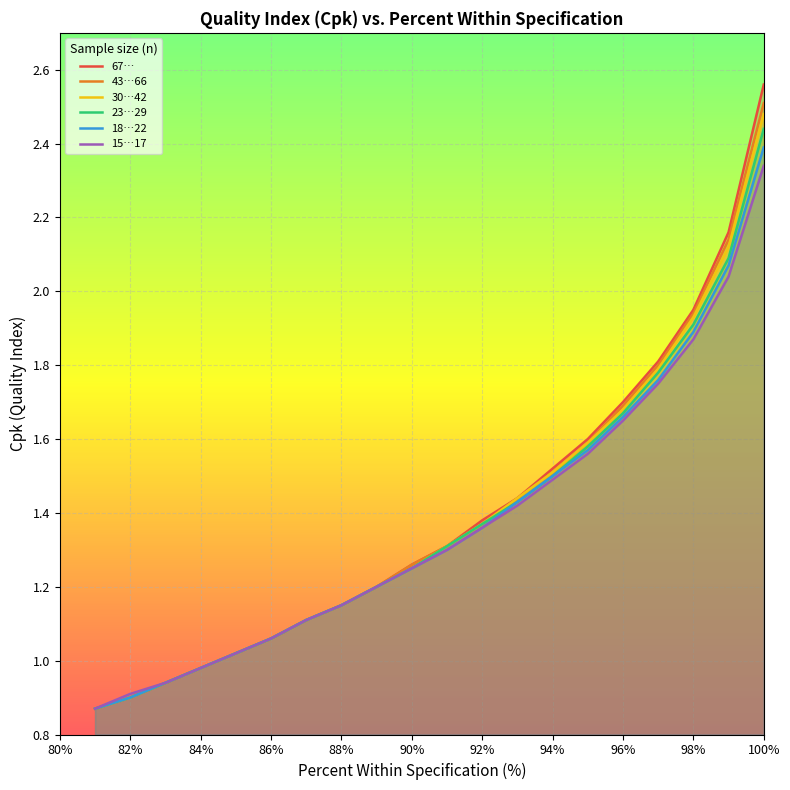

What is the average value of the 43…66 series?

1.4